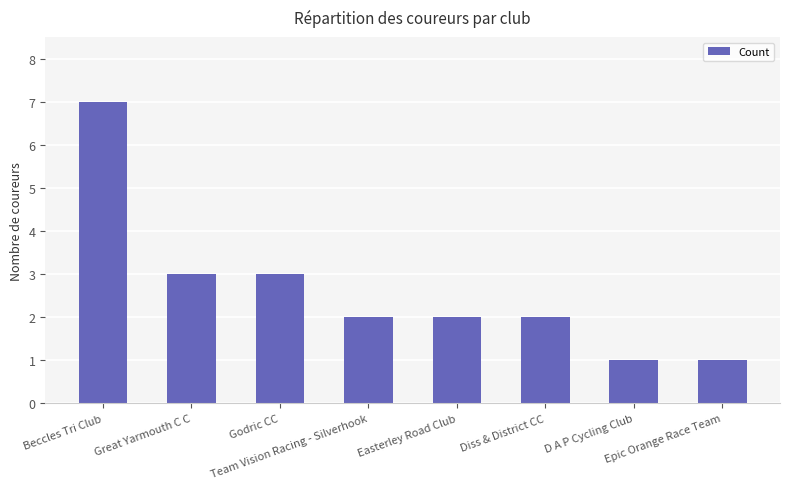

What is the value of the 8th bar from the left?

1